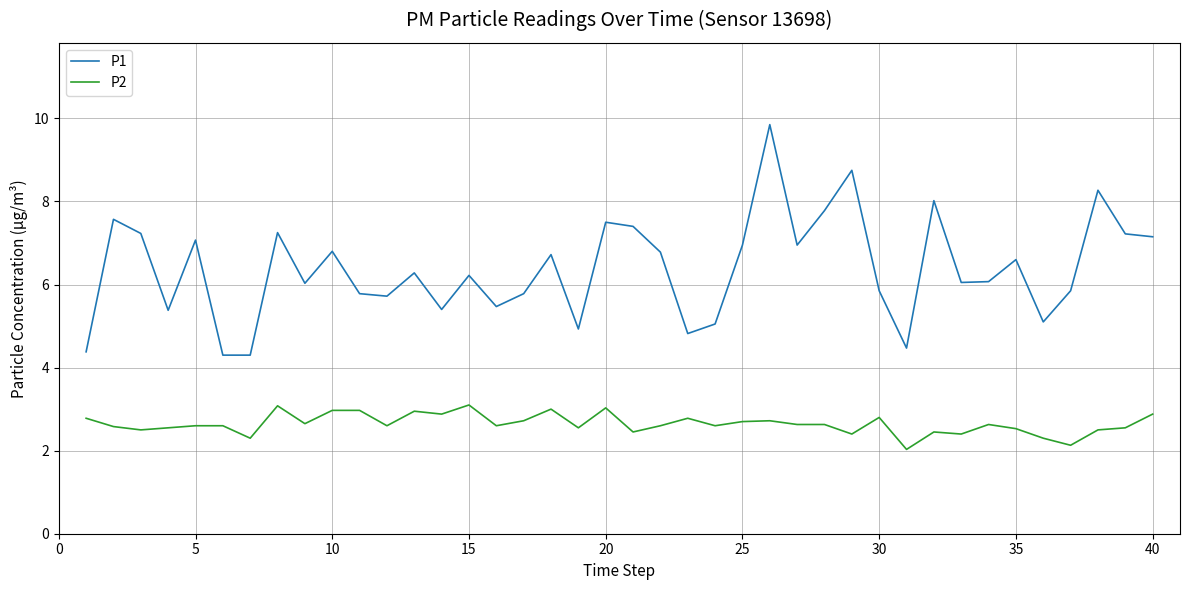

Which series has the largest total across all categories?

P1